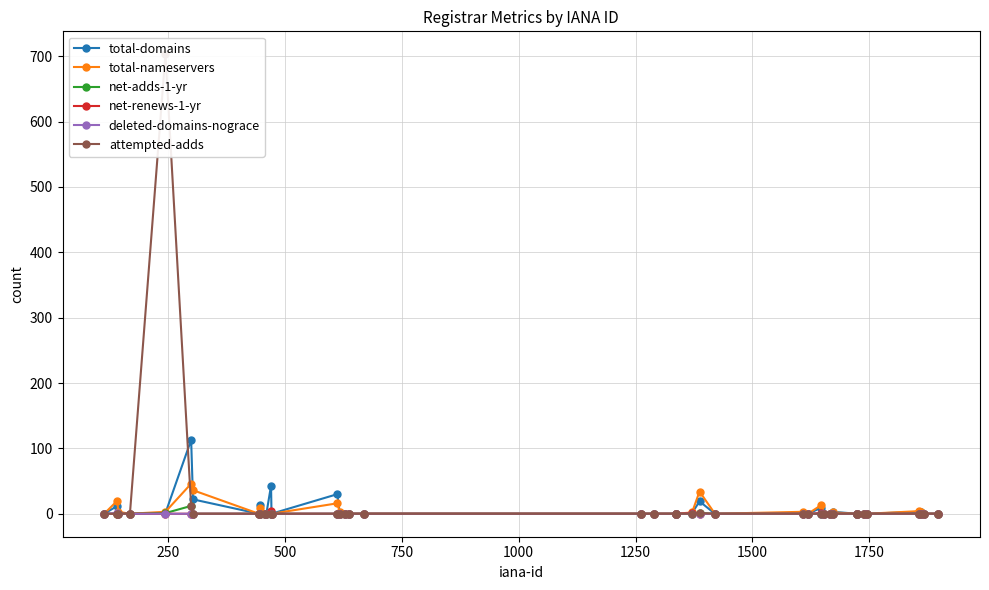

True or false: total-nameservers has more than 2 points higher than both neighbors.

True